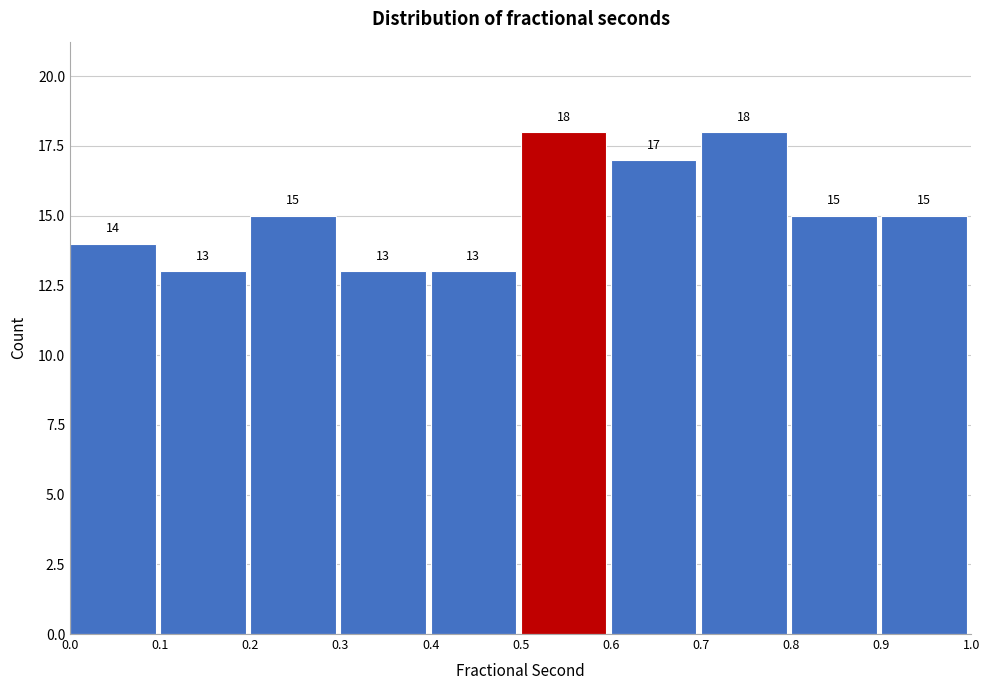

Reading left to right, transcribe this chart: for each bar, give the range it covers on the x-axis and its height.

0.0 to 0.1: 14
0.1 to 0.2: 13
0.2 to 0.3: 15
0.3 to 0.4: 13
0.4 to 0.5: 13
0.5 to 0.6: 18
0.6 to 0.7: 17
0.7 to 0.8: 18
0.8 to 0.9: 15
0.9 to 1.0: 15